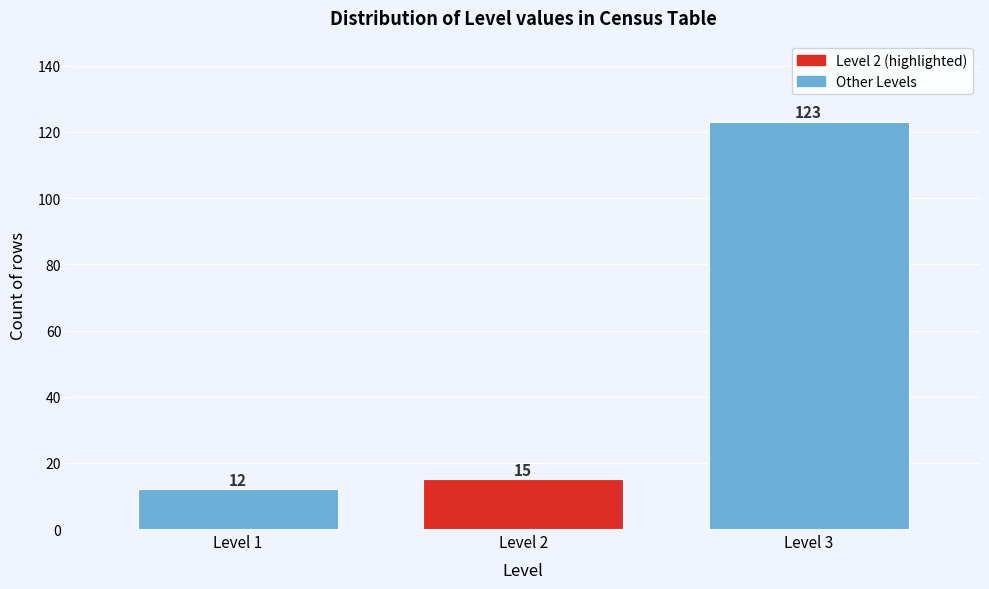

Reading left to right, transcribe this chart: for each bar, give the range it covers on the x-axis and its height.

0.5 to 1.5: 12
1.5 to 2.5: 15
2.5 to 3.5: 123